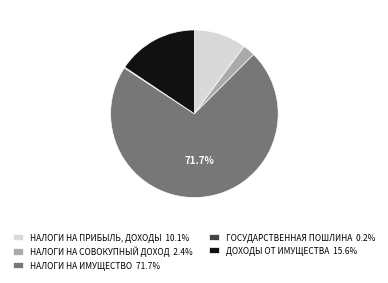

Combined, do НАЛОГИ НА СОВОКУПНЫЙ ДОХОД 2.4% and НАЛОГИ НА ИМУЩЕСТВО 71.7% account for over 50%?

Yes